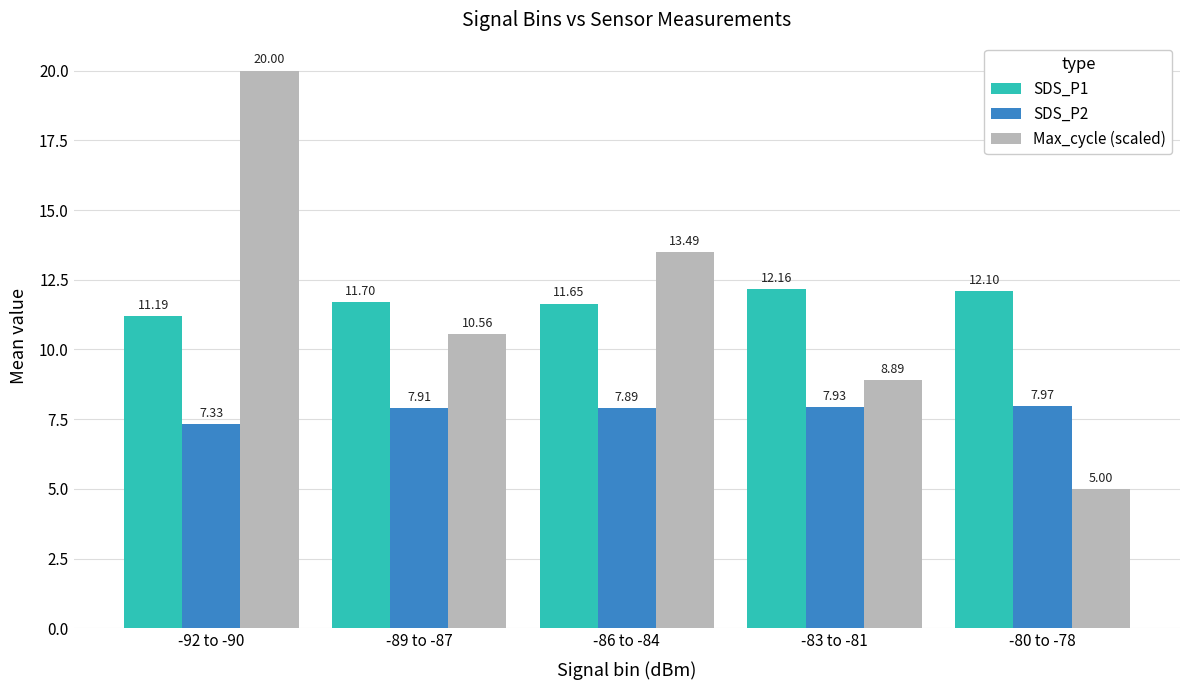

At which category does the chart reach its minimum across all series?

-80 to -78